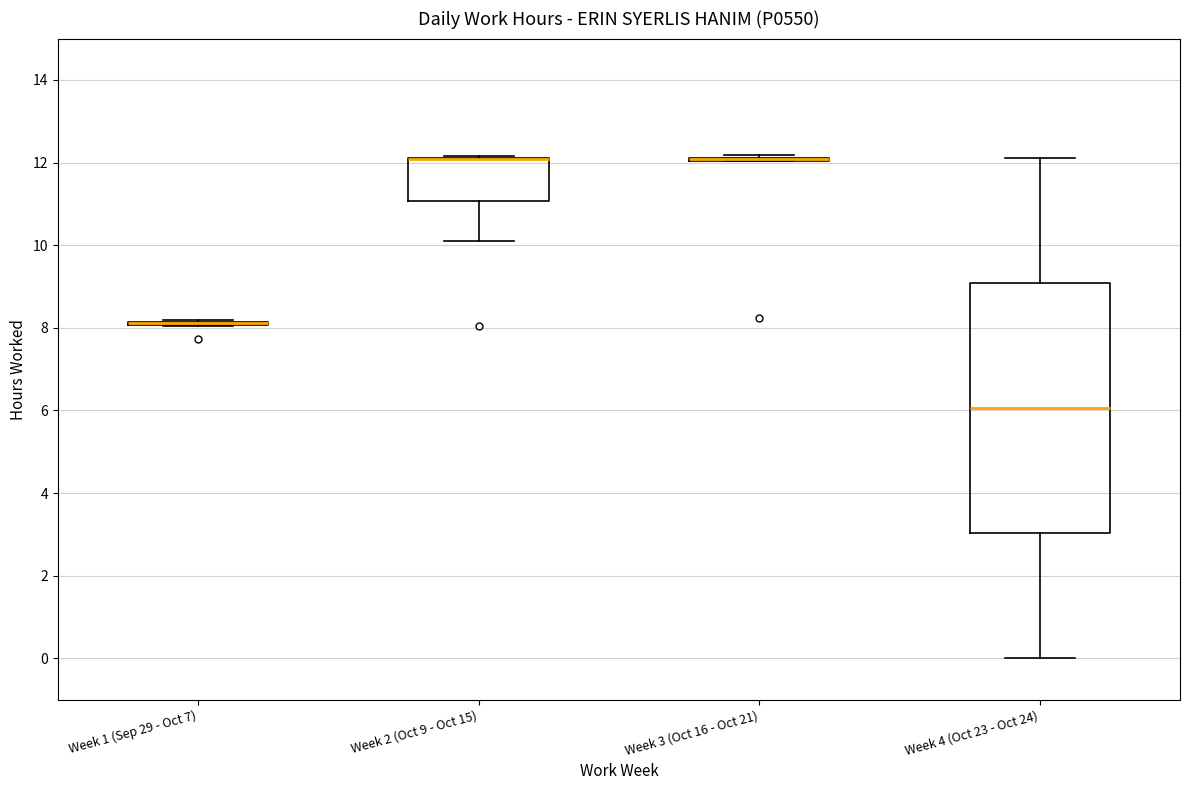

Reading left to right, transcribe this box plot: for each box, give where its median line is, the range the box spans, and where its two whiskers end, as read against the y-axis. The values are not printed on the chart, so give them approximately, as read against the axis.

Week 1 (Sep 29 - Oct 7): box collapsed to a line at 8.2, whiskers 8.0 to 8.2
Week 2 (Oct 9 - Oct 15): median 12.0 (drawn on the box's upper edge), box 11.0 to 12.2, whiskers 10.2 to 12.2
Week 3 (Oct 16 - Oct 21): box collapsed to a line at 12.0, whiskers 12.0 to 12.2
Week 4 (Oct 23 - Oct 24): median 6.0, box 3.0 to 9.0, whiskers 0.0 to 12.2